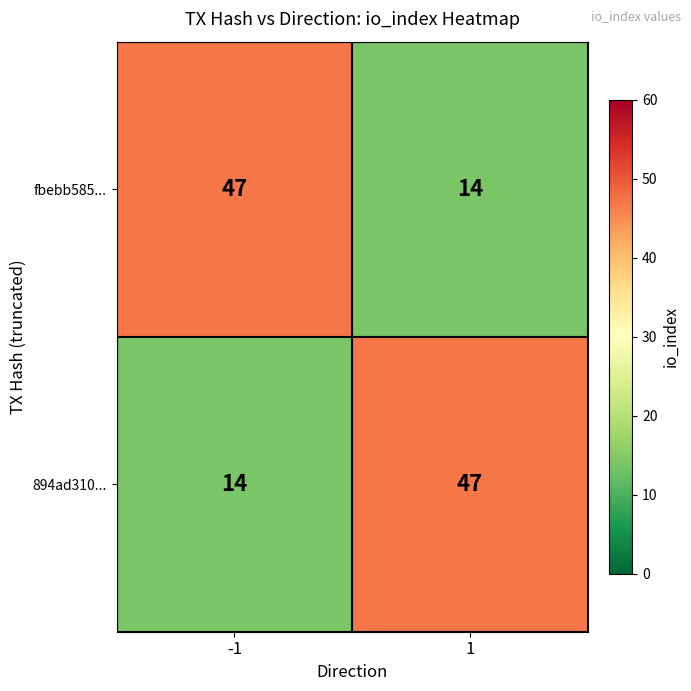

What is the approximate value of fbebb585... at 1, to the nearest 5?

15